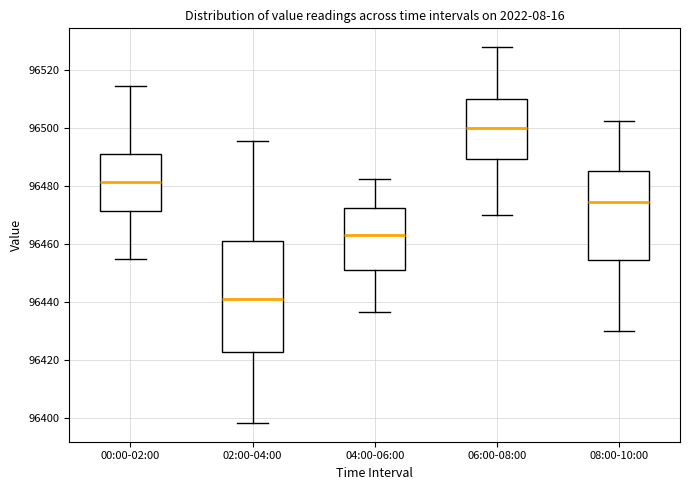

Which box's median line is the lowest?

02:00-04:00